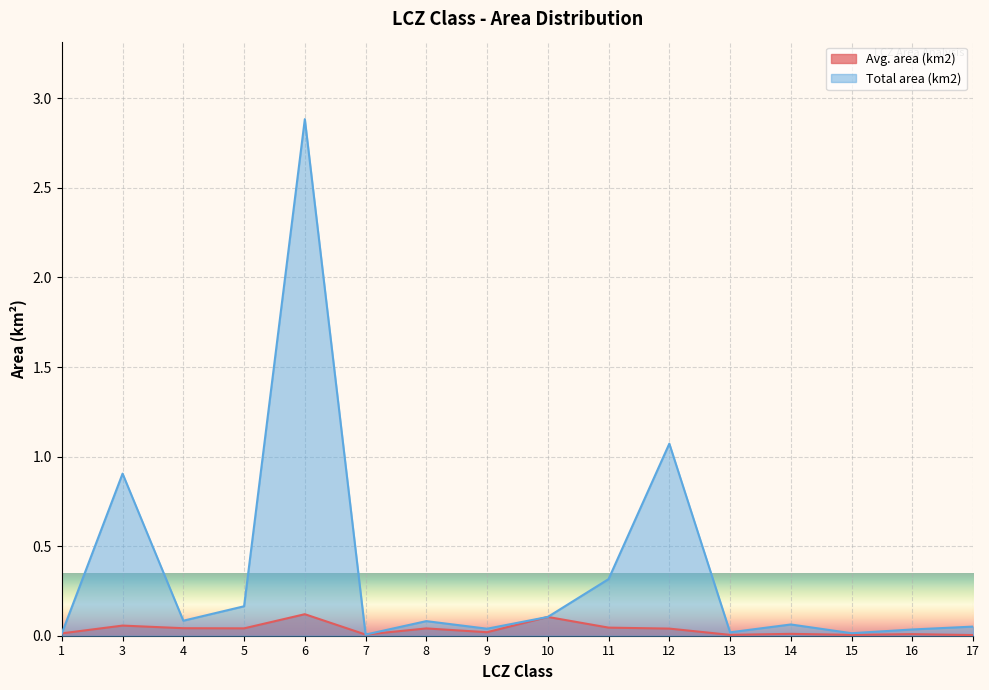

What is the difference between the maximum and minimum values in the Total area (km2) series?

2.9